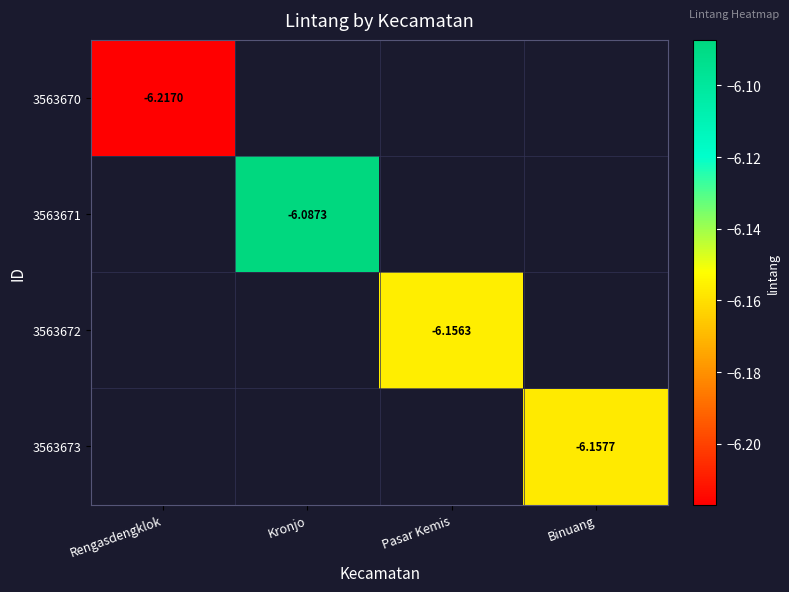

How many values in 3563673 are below zero?

1